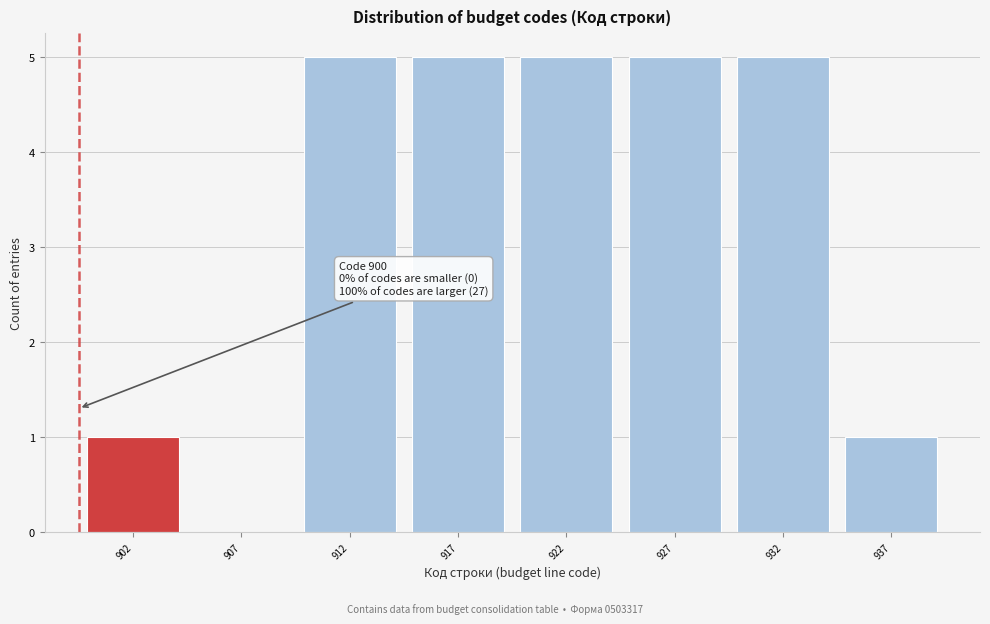

Reading right to left, extract all data points from this chart.

937=1	932=5	927=5	922=5	917=5	912=5	907=0	902=1